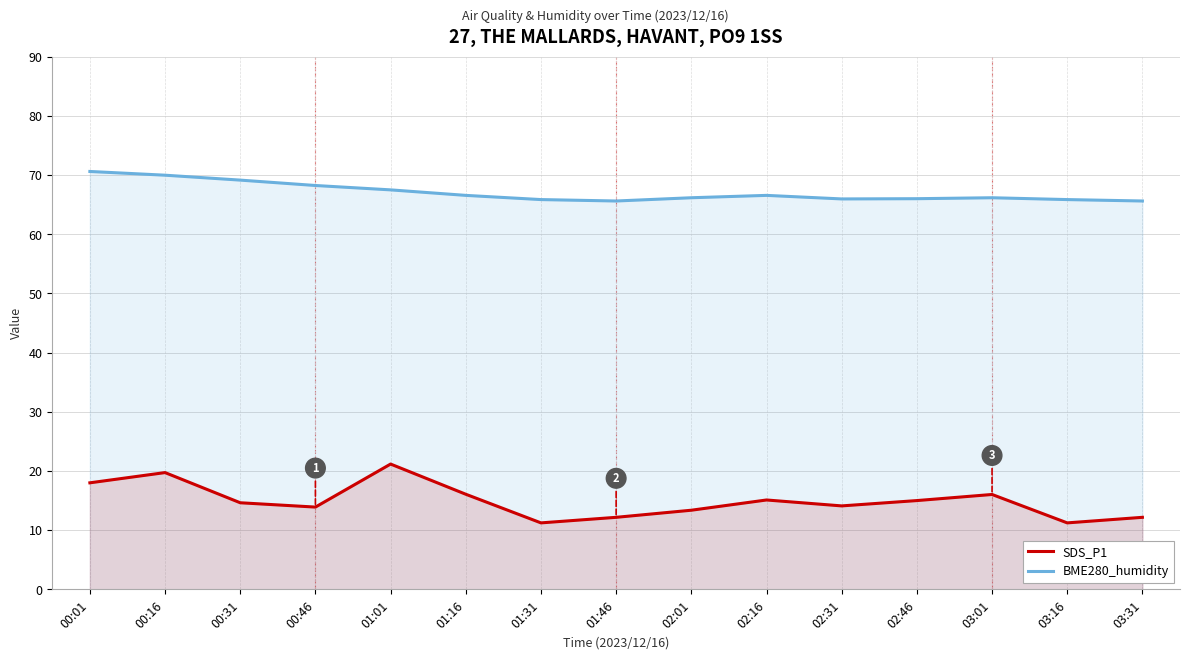

At which label is BME280_humidity closest to 68?

00:46